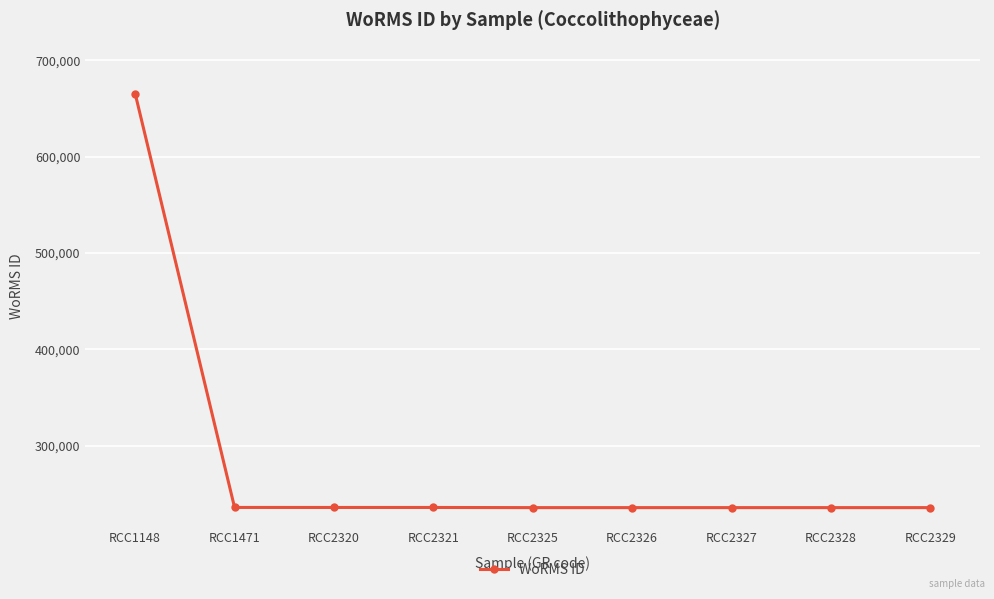

The value at RCC2325 is 235804. True or false?

True